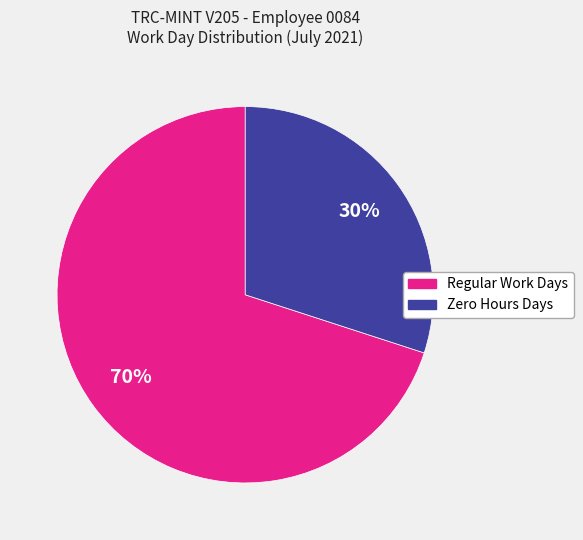

Does any single category account for the majority?

Yes